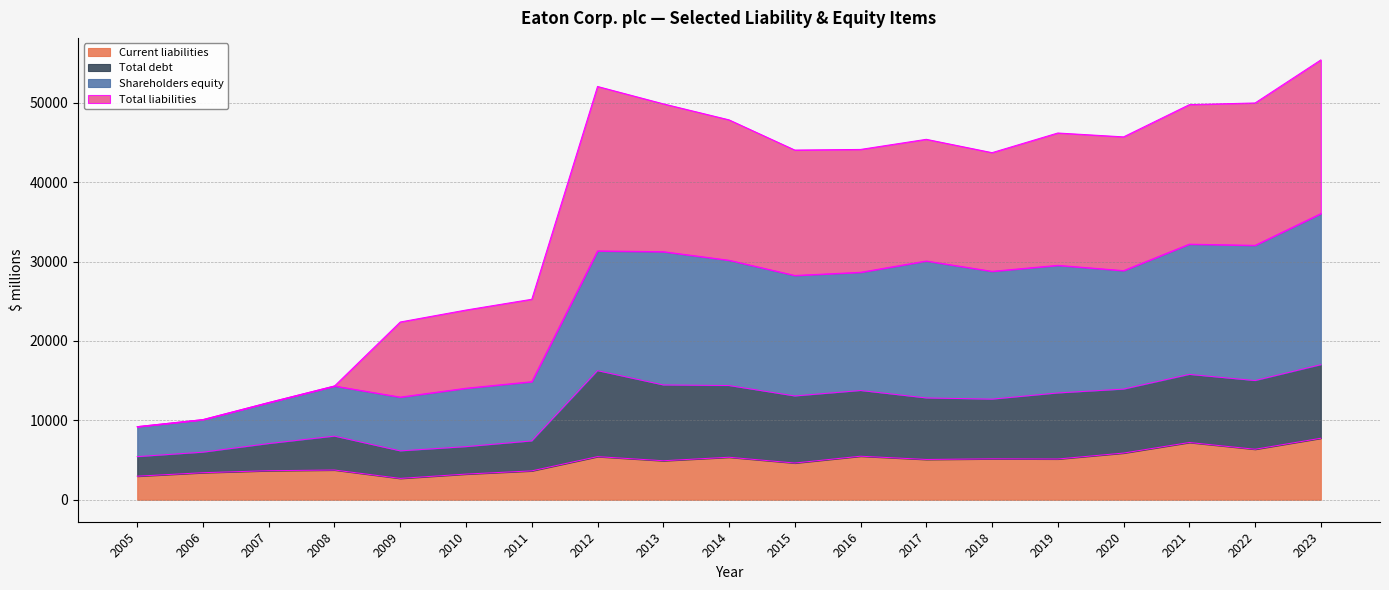

What is the lowest value of the Current liabilities series?

2689